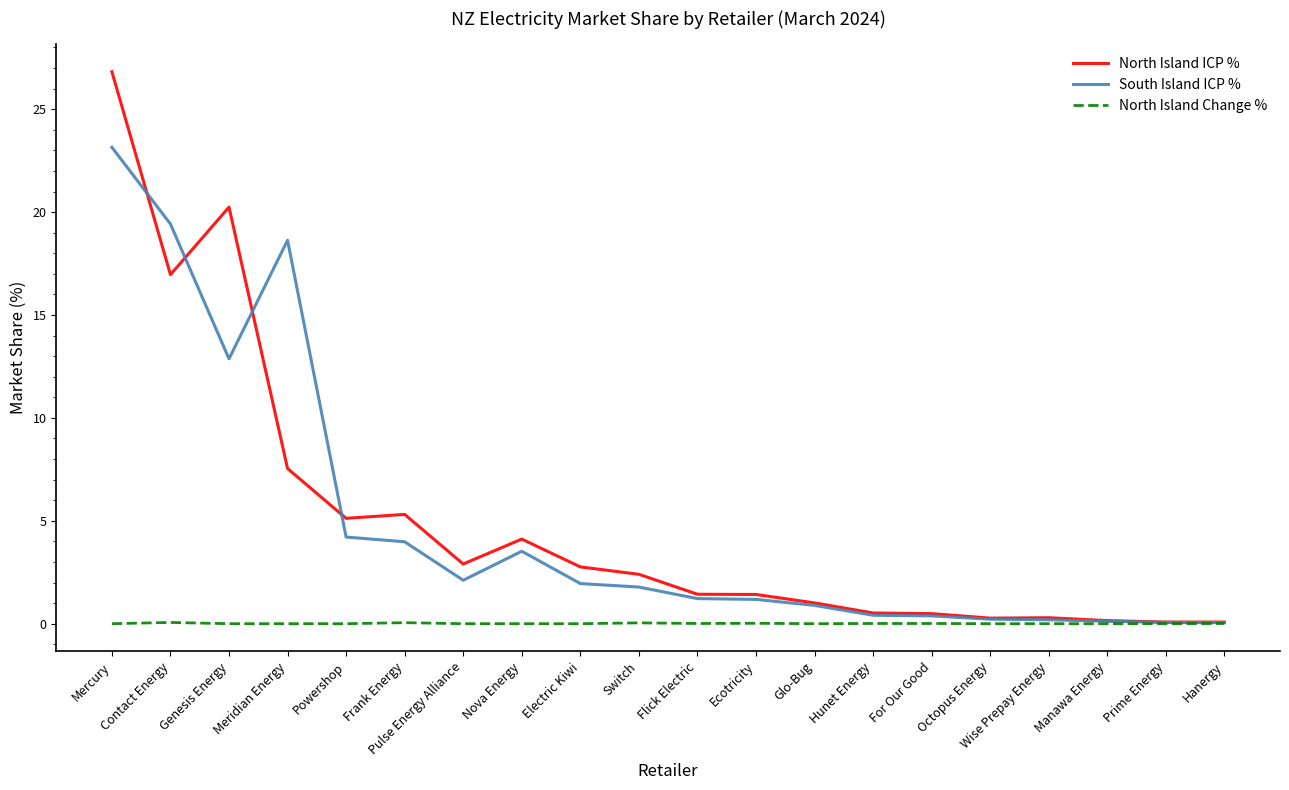

What value does the North Island ICP % series have at Hunet Energy?

0.5